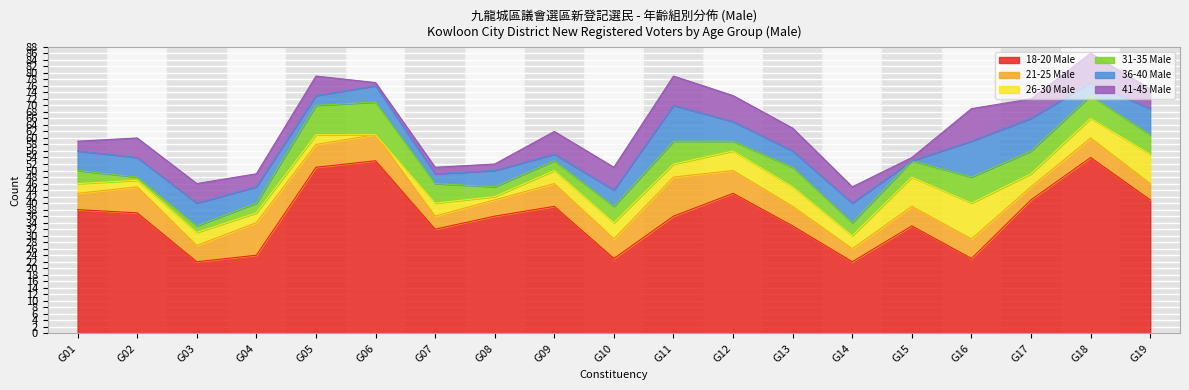

What is the sum of the 36-40 Male values at G16 and G07?

14